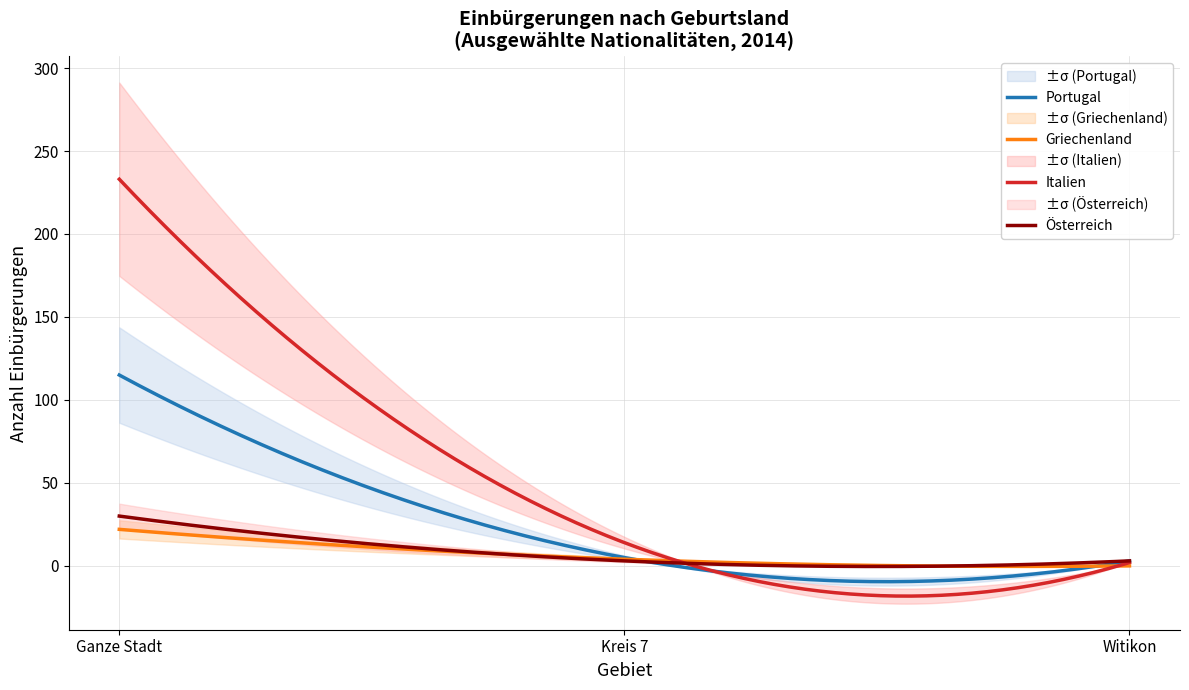

At how many categories does at least one series exceed 126?

1